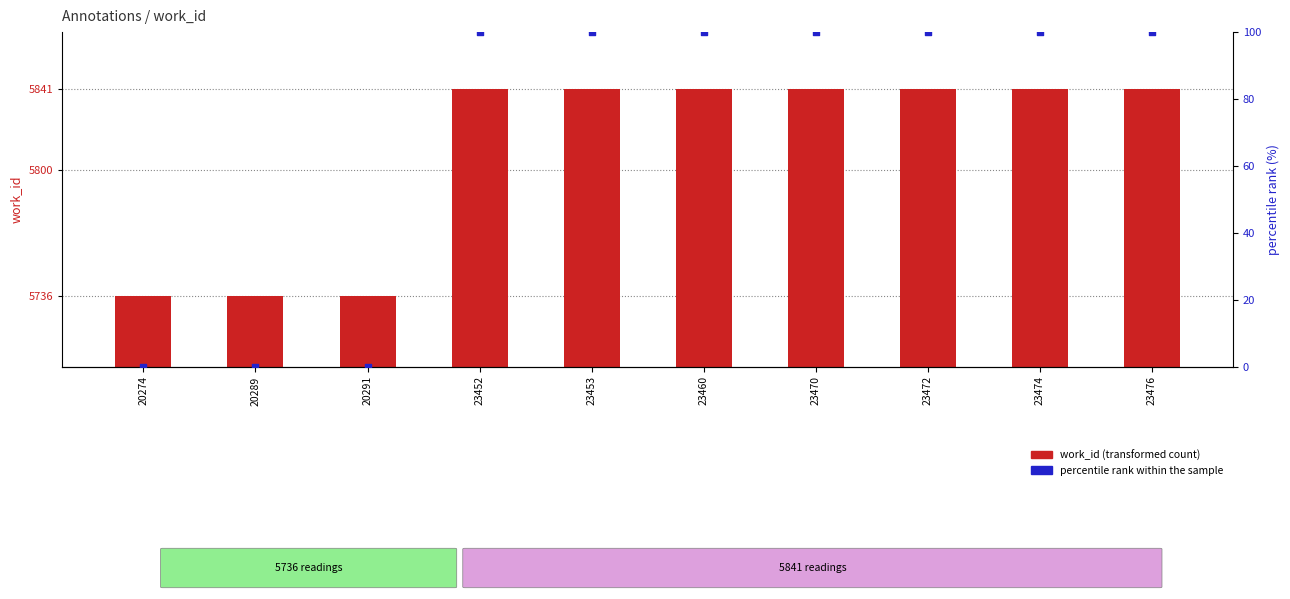

What is the total value across all series at 20291?

5736